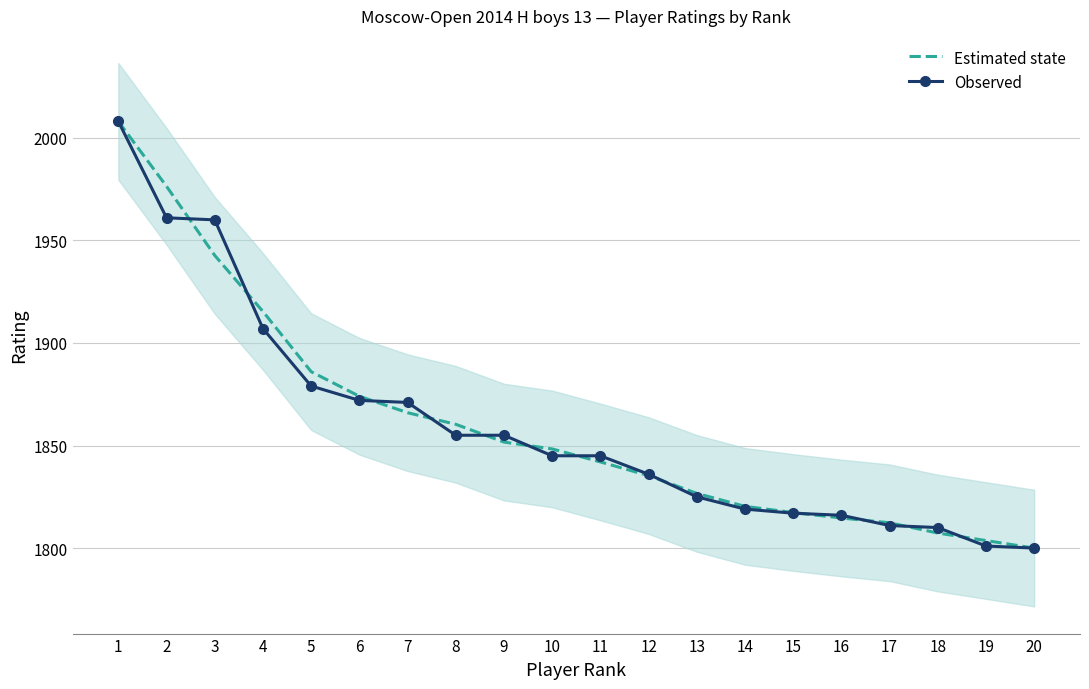

Between 13 and 18, which series saw the biggest shift?

Estimated state